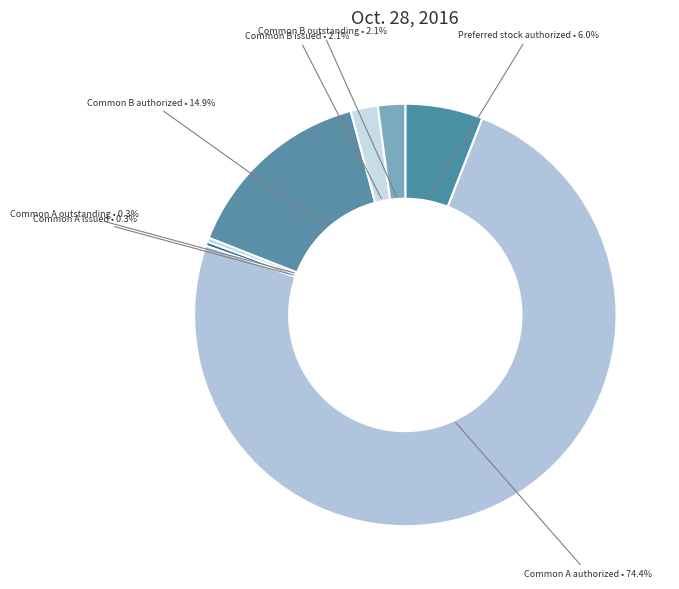

How many segments does this pie chart have?

7